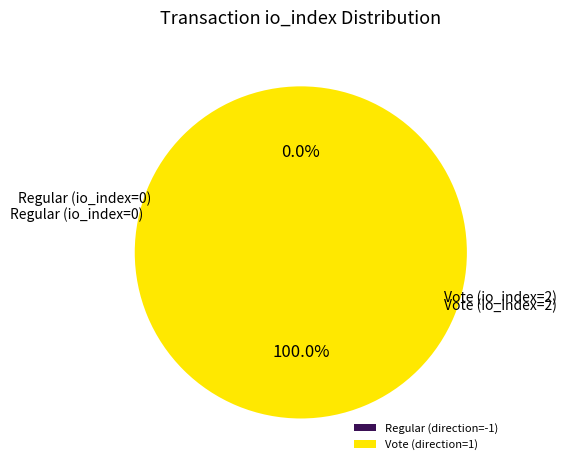

Is it true that Vote (direction=1) is 100% of the pie?

True